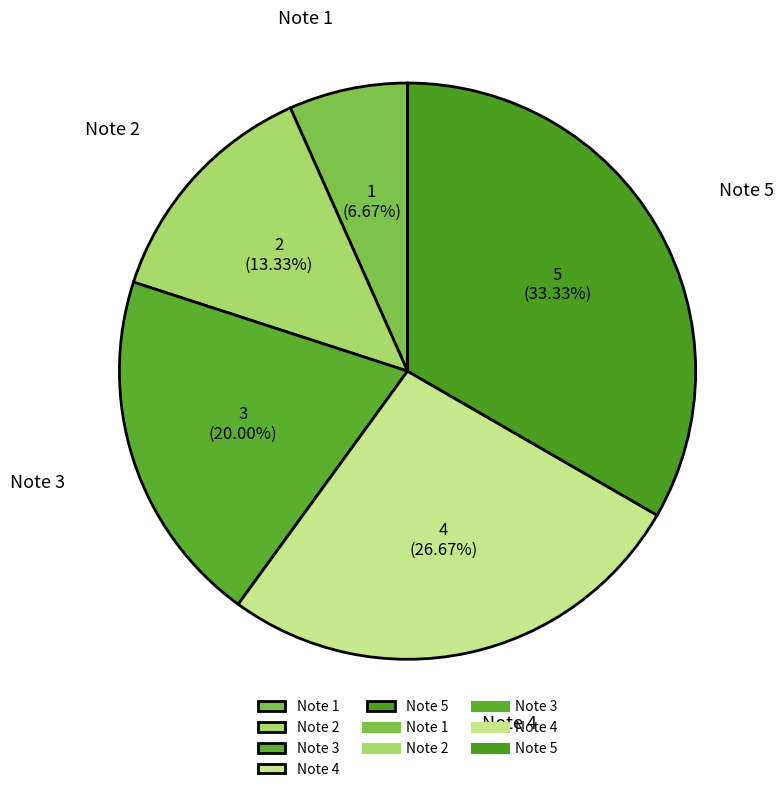

To the nearest percent, what percentage of the pie is Note 5?

33%